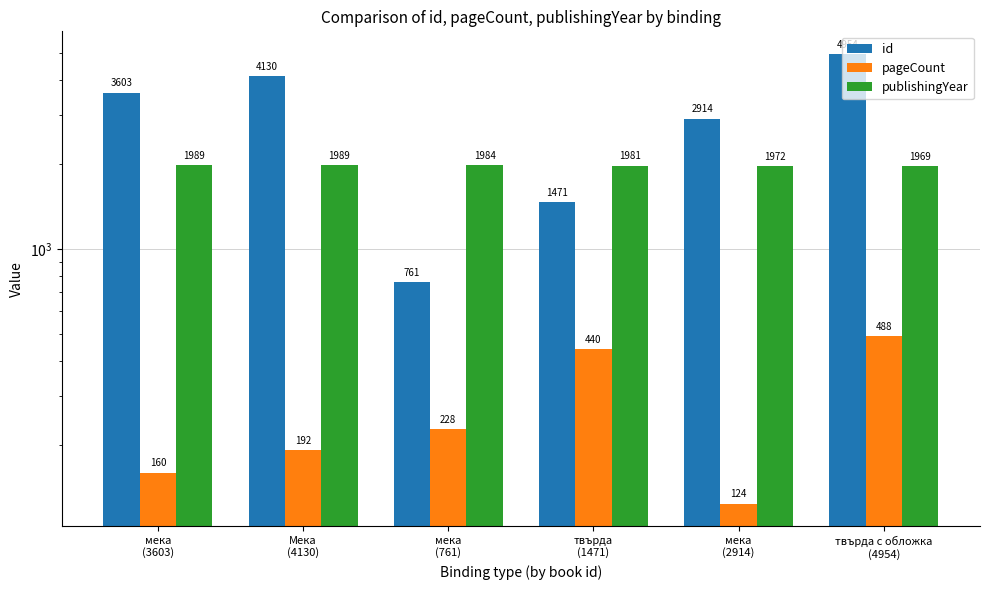

Reading left to right, transcribe all the data shown in this chart.

id: мека
(3603)=3603	Мека
(4130)=4130	мека
(761)=761	твърда
(1471)=1471	мека
(2914)=2914	твърда с обложка
(4954)=4954
pageCount: мека
(3603)=160	Мека
(4130)=192	мека
(761)=228	твърда
(1471)=440	мека
(2914)=124	твърда с обложка
(4954)=488
publishingYear: мека
(3603)=1989	Мека
(4130)=1989	мека
(761)=1984	твърда
(1471)=1981	мека
(2914)=1972	твърда с обложка
(4954)=1969